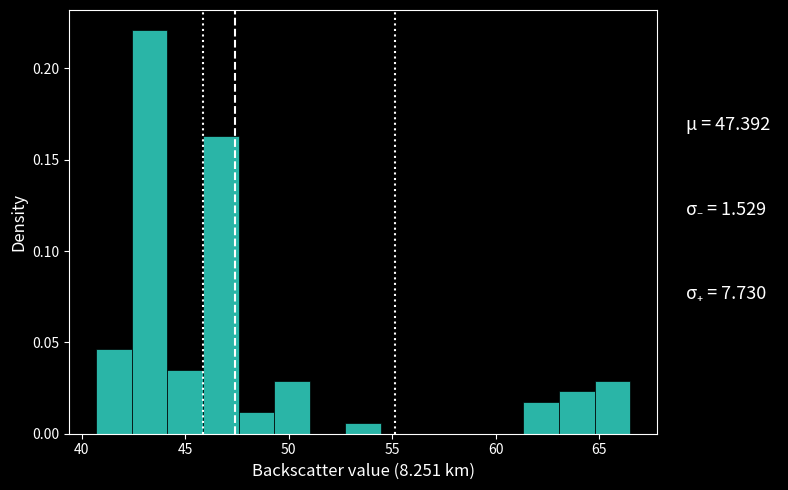

Read against the x-axis, roughly where is the centre of the tallest bar?

43.5